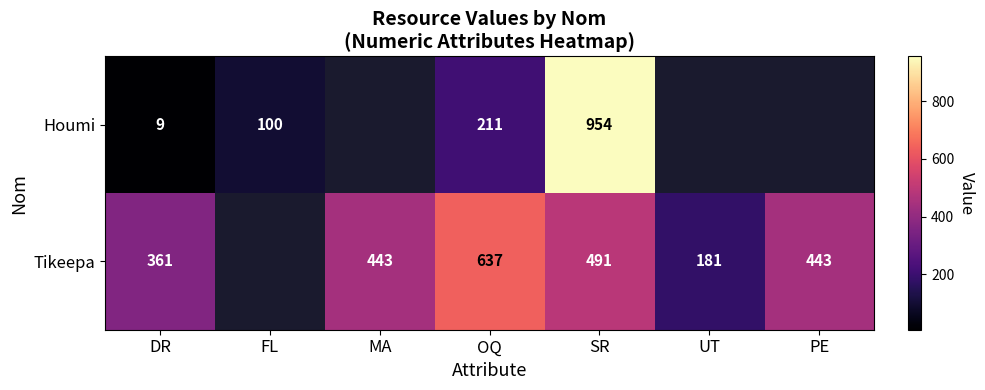

At DR, list the series in order from largest to smallest.

Tikeepa, Houmi